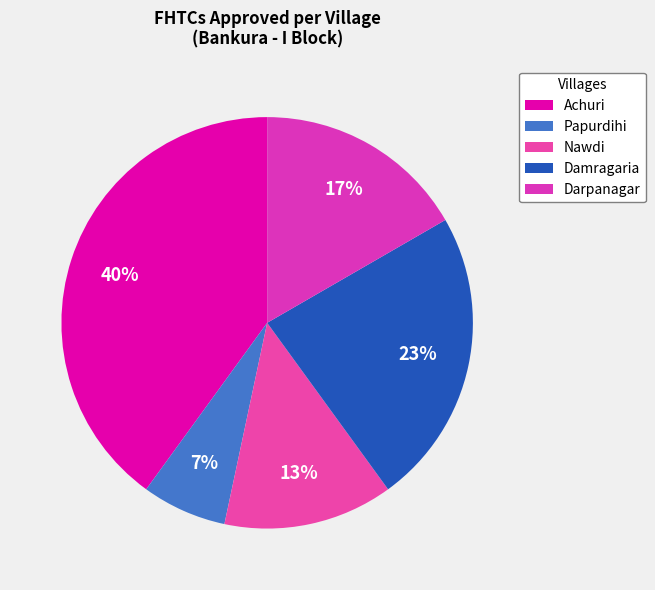

How many slices are in this pie chart?

5